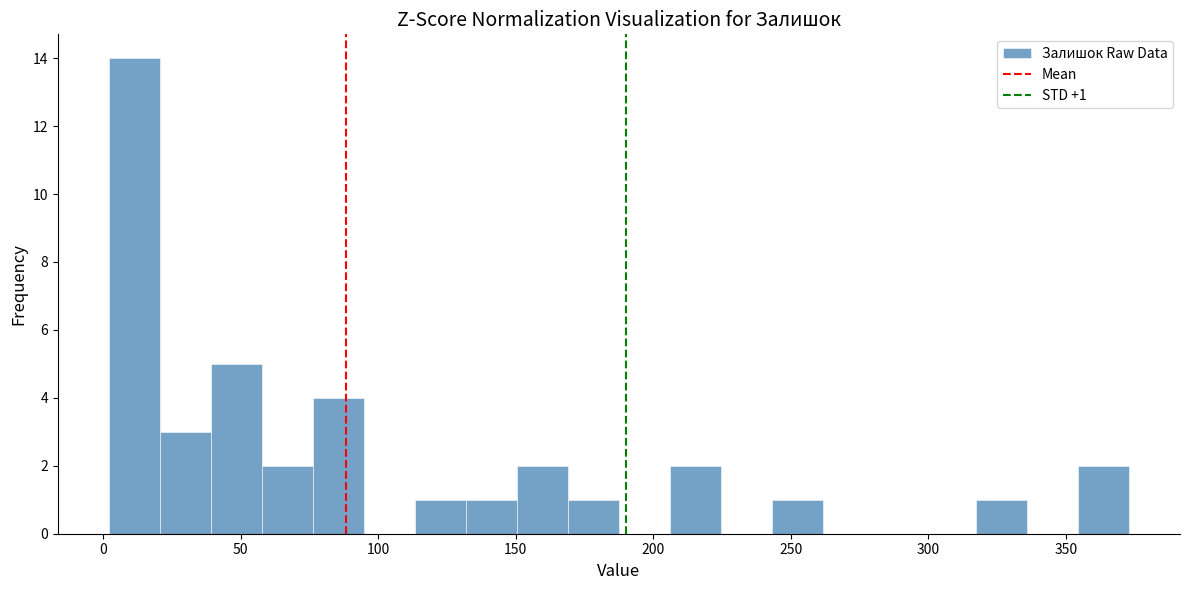

Read against the x-axis, roughly where is the centre of the tallest bar?

10